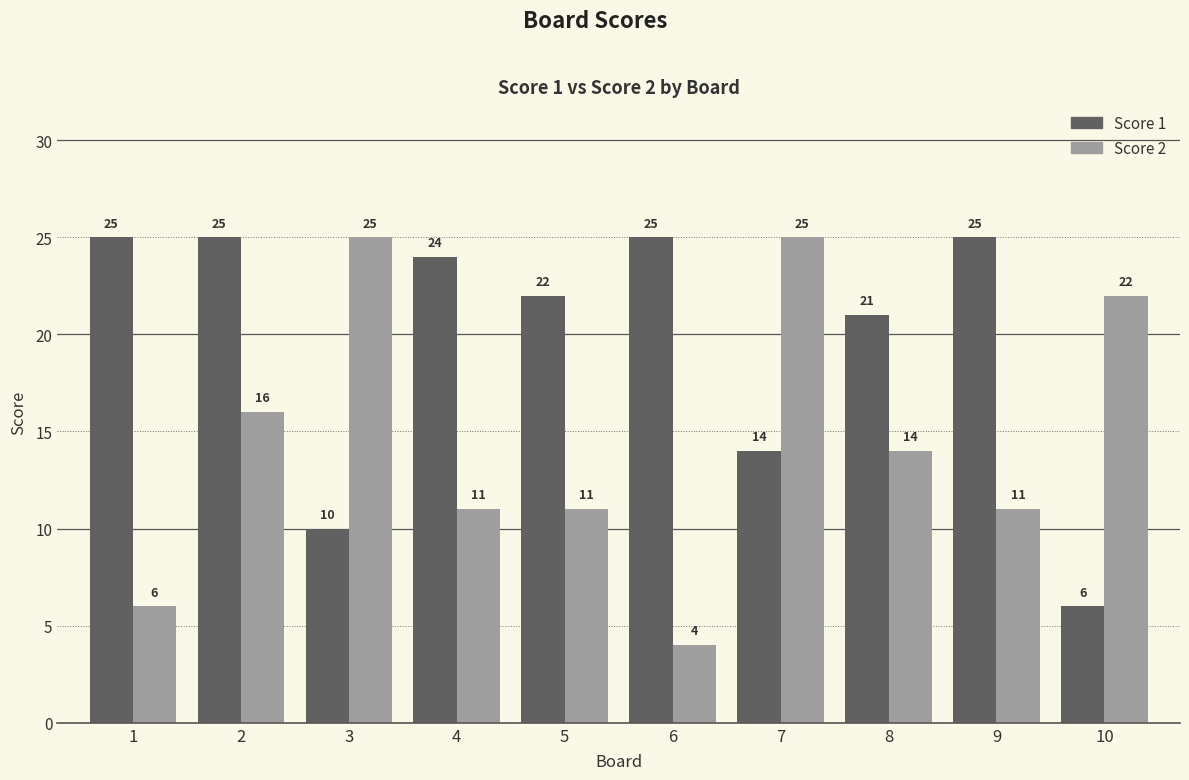

What is the sum of all Score 1 values?

197